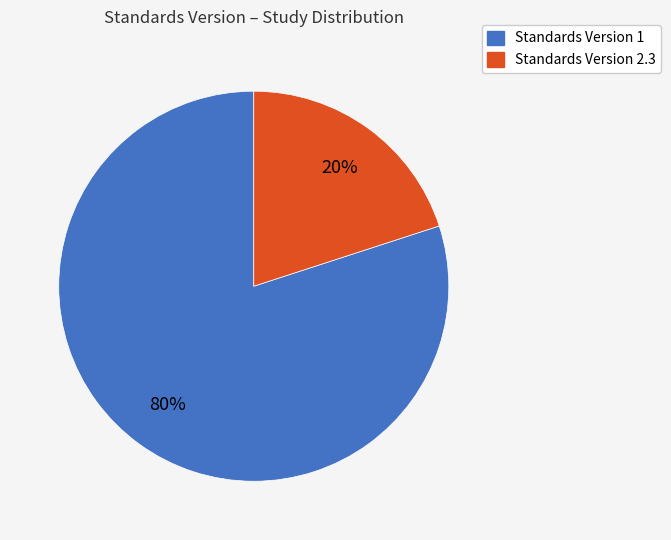

Count the number of slices in the pie.

2